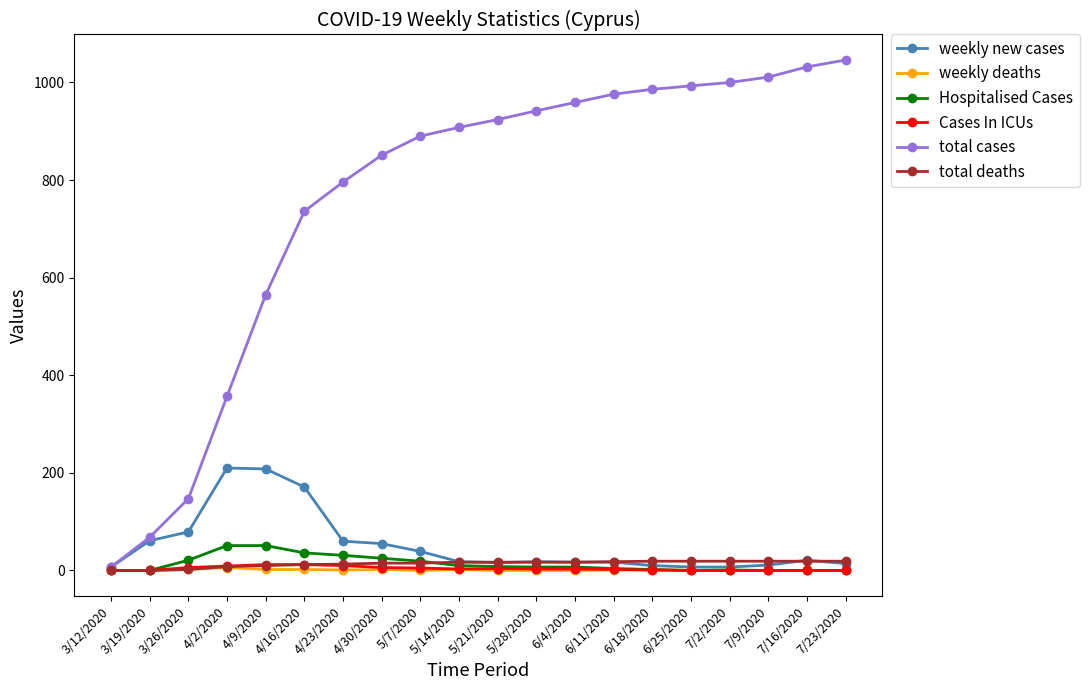

What is the value of the Cases In ICUs point at the 4th from the left?

9